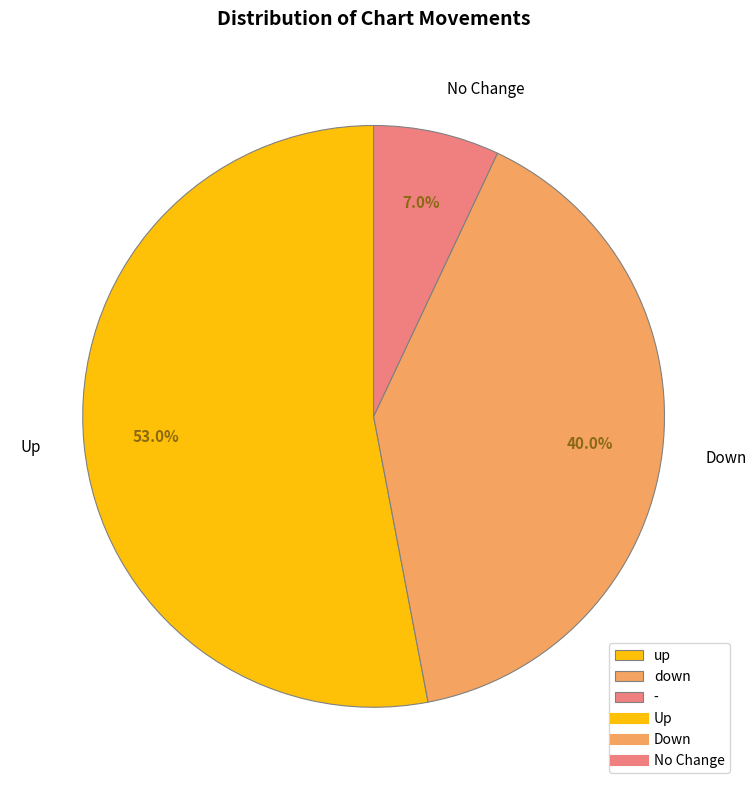

How many slices are in this pie chart?

3